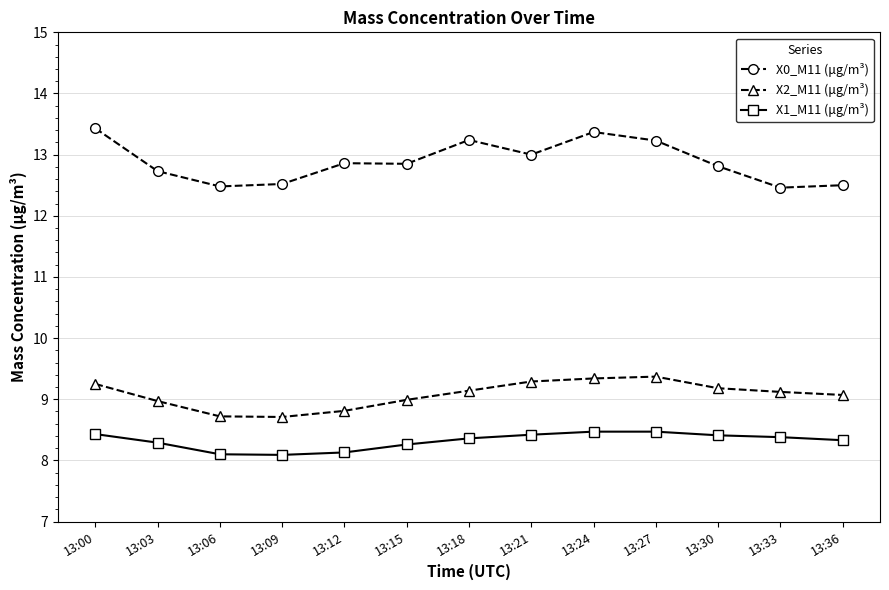

What is the minimum value shown in the chart?

8.1